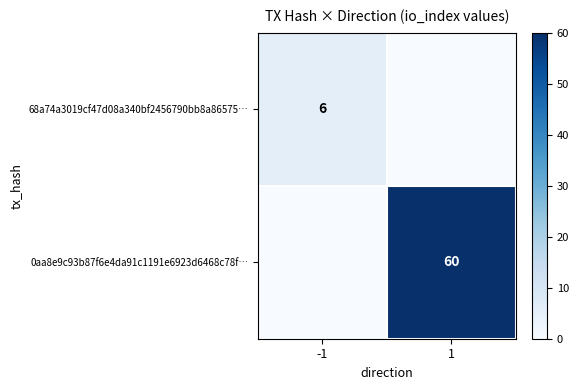

True or false: 68a74a3019cf47d08a340bf2456790bb8a86575… has a value of 6 at -1.

True